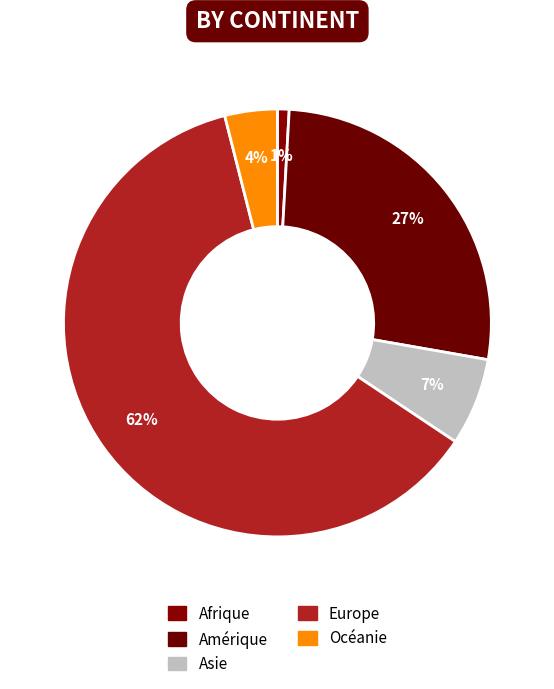

Between Amérique and Afrique, which is larger?

Amérique